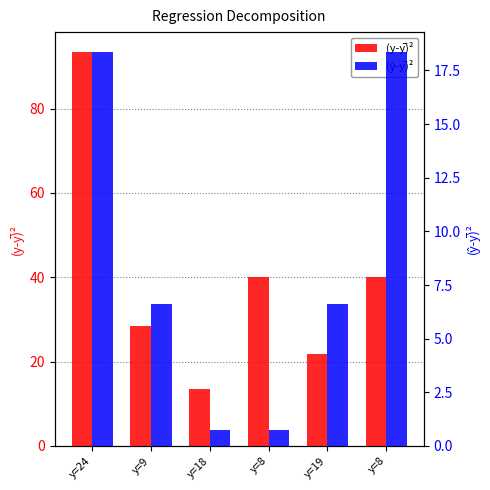

Rank the series by their maximum value, from highest to lowest.

(y-y̅)², (ŷ-y̅)²